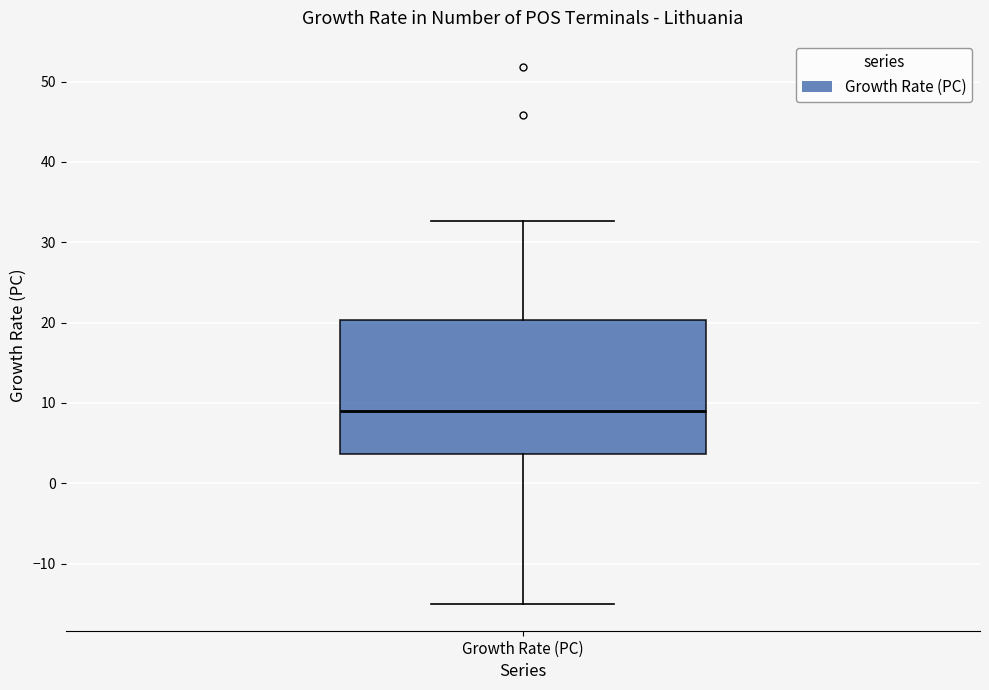

Transcribe this box plot: give where the median line is, the range the box spans, and where the two whiskers end, as read against the y-axis. The values are not printed on the chart, so give them approximately, as read against the axis.

median 9, box 4 to 20, whiskers -15 to 33